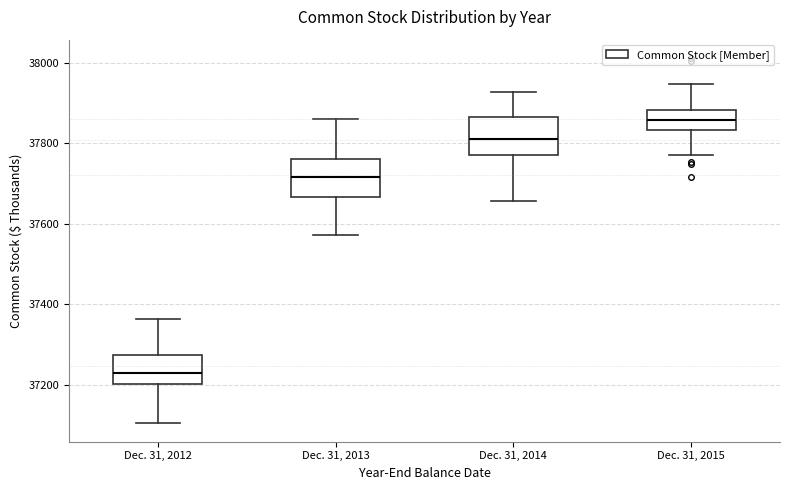

Reading left to right, transcribe this box plot: for each box, give where its median line is, the range the box spans, and where its two whiskers end, as read against the y-axis. The values are not printed on the chart, so give them approximately, as read against the axis.

Dec. 31, 2012: median 37220, box 37200 to 37280, whiskers 37100 to 37360
Dec. 31, 2013: median 37720, box 37660 to 37760, whiskers 37580 to 37860
Dec. 31, 2014: median 37820, box 37780 to 37860, whiskers 37660 to 37920
Dec. 31, 2015: median 37860, box 37840 to 37880, whiskers 37780 to 37940